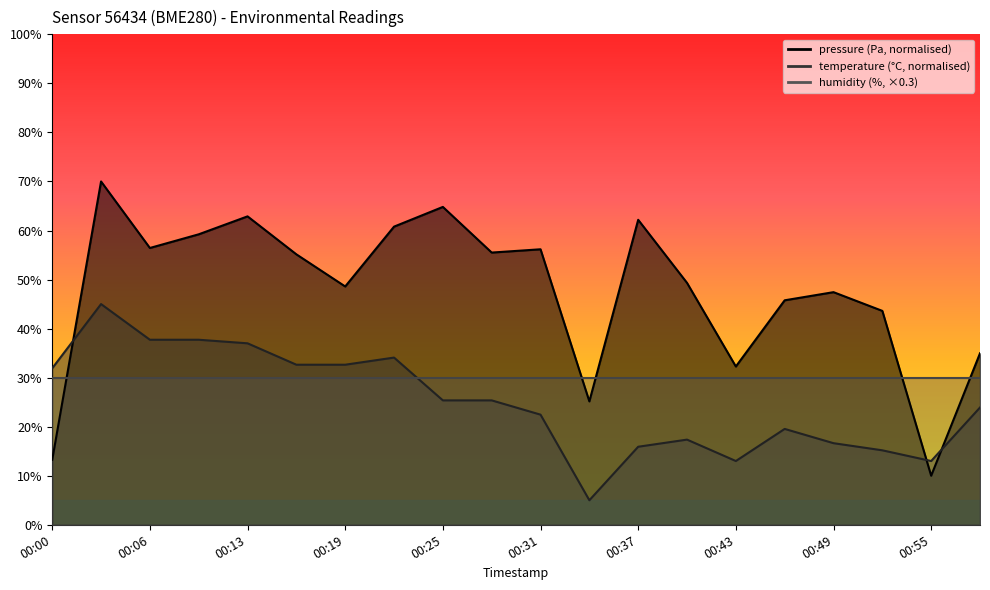

Where is the first local minimum for pressure?

00:06